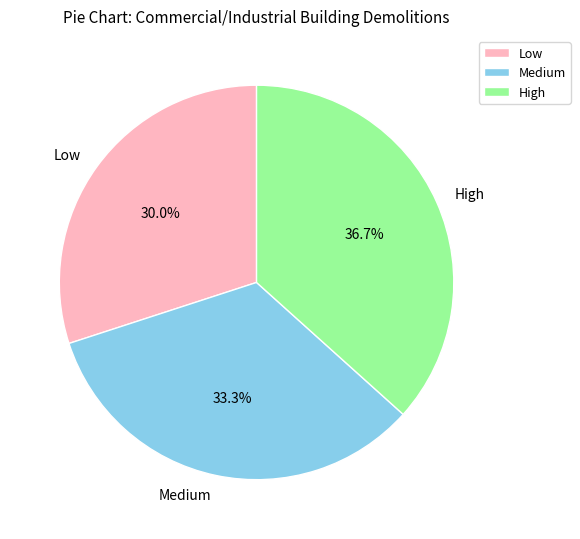

Rank the categories by value from highest to lowest.

High, Medium, Low